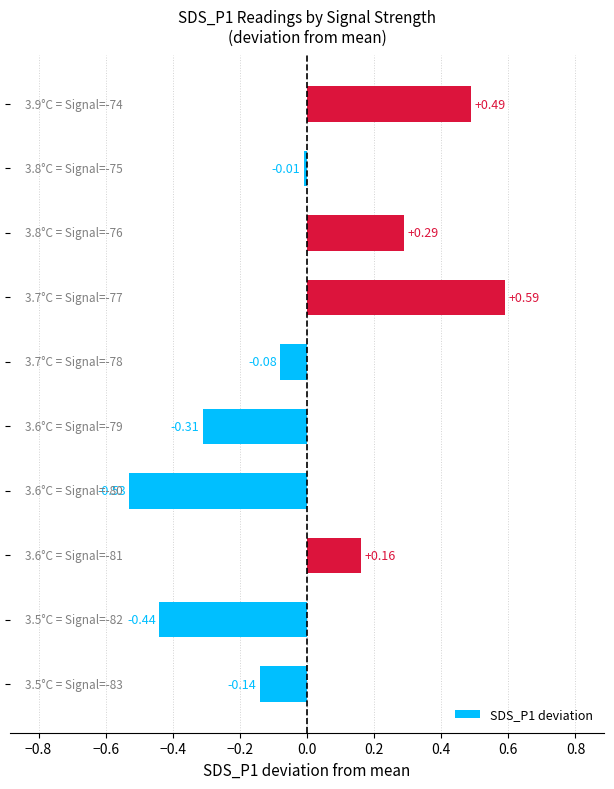

How many series are shown in this chart?

1